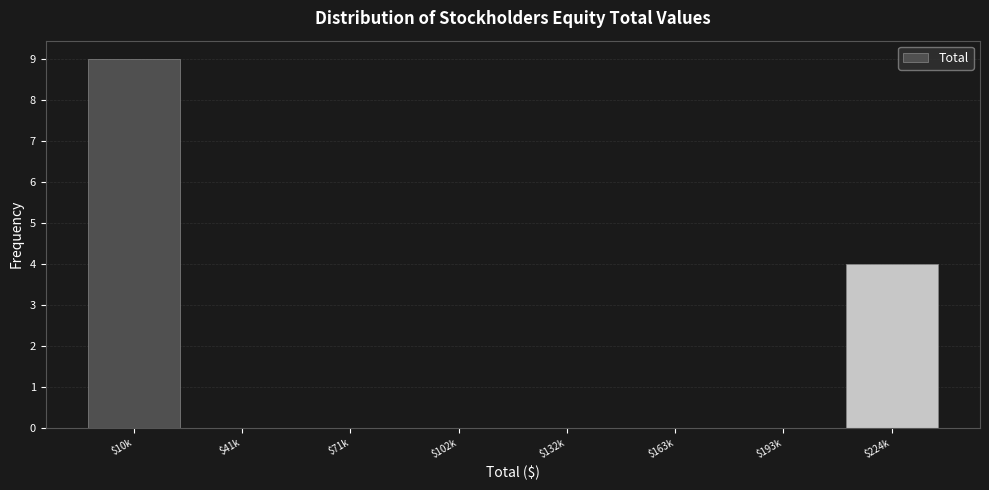

The value at $193k is -6. True or false?

False